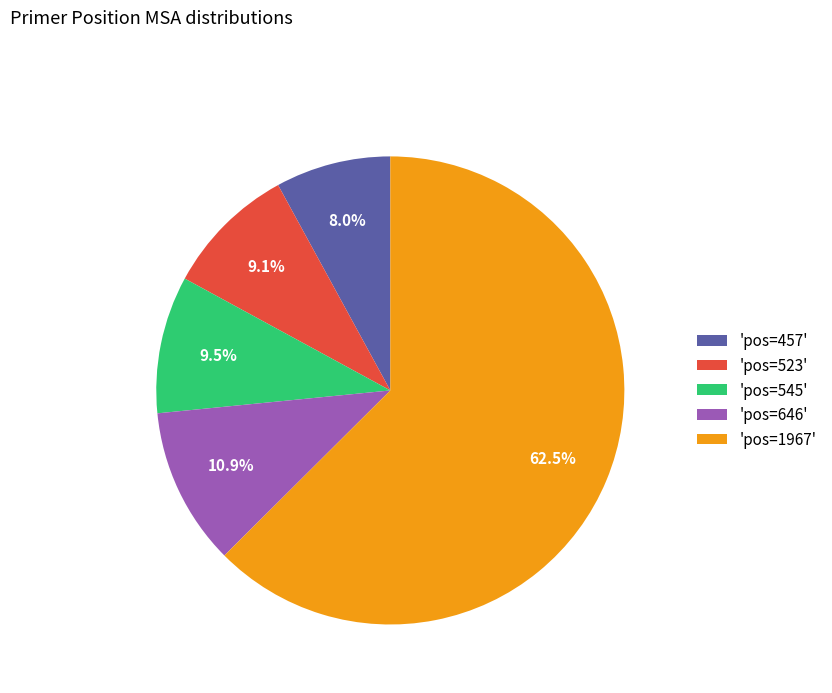

What is the majority slice?

'pos=1967'